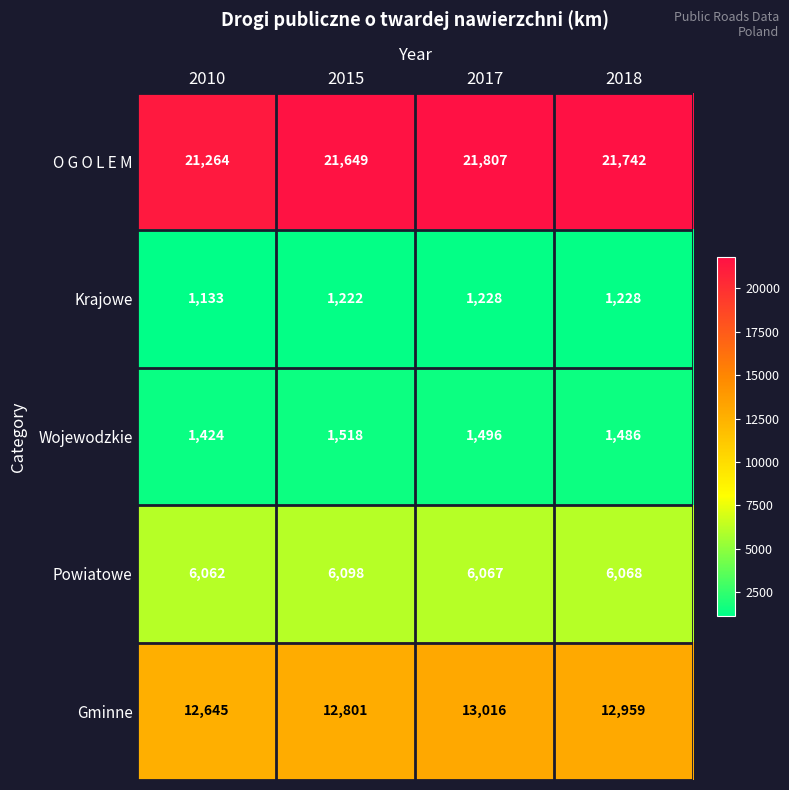

How many data points does each series have?

4